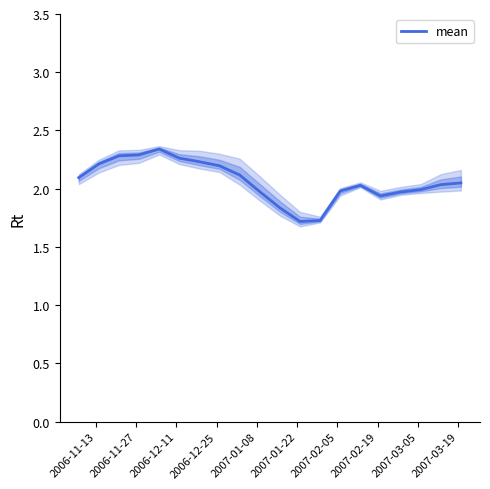

How many values exceed 2?

12